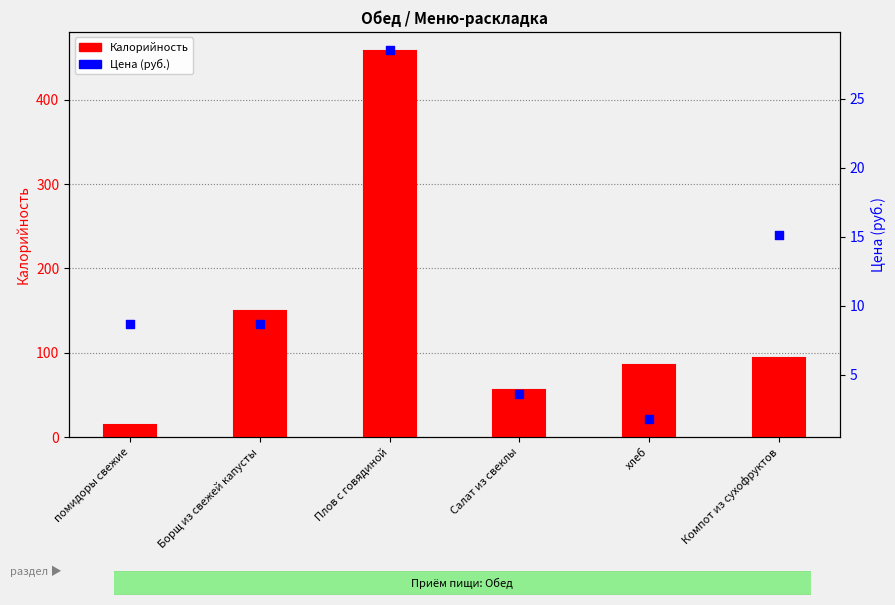

What is the total value across all series at хлеб?

87.4